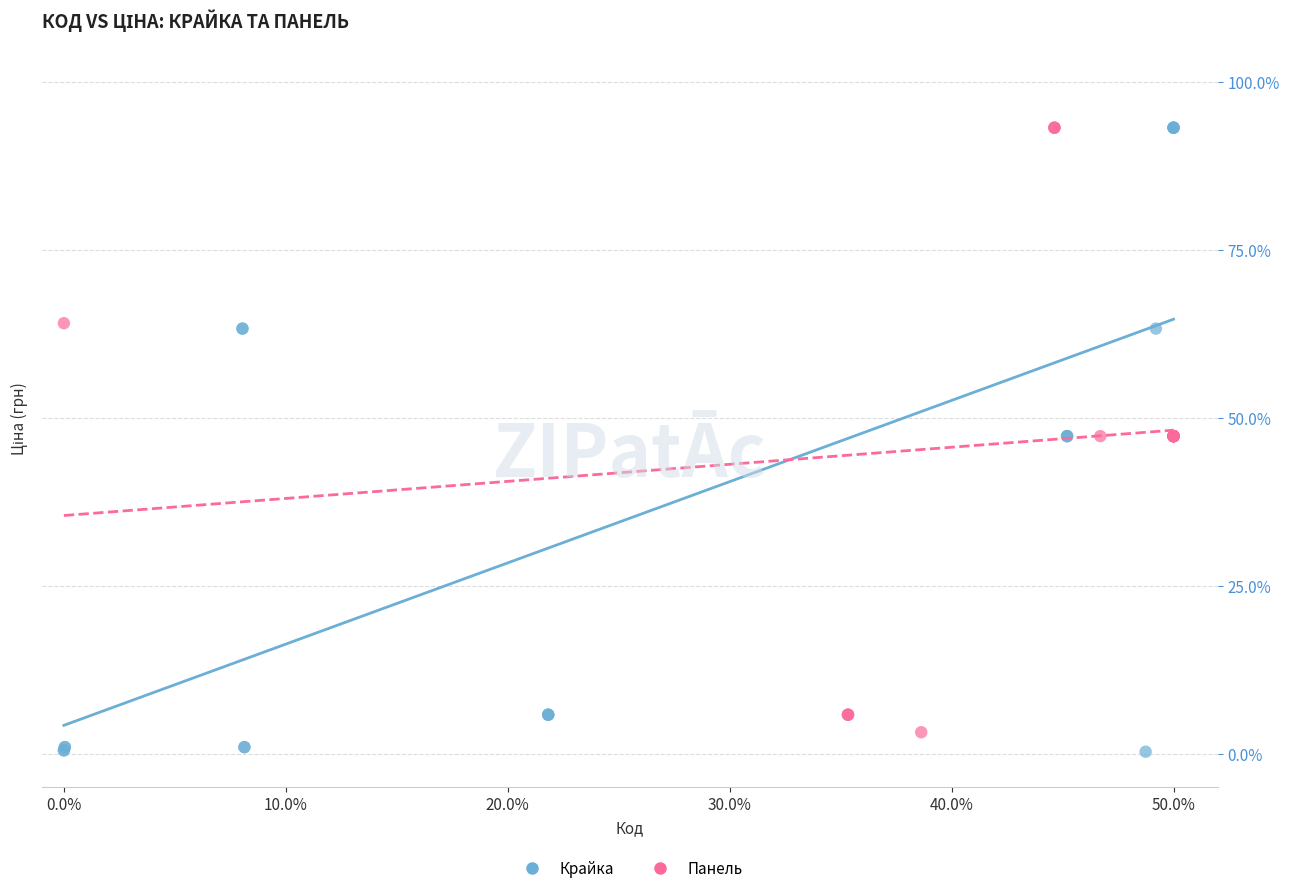

Which series reaches the minimum Y coordinate?

Крайка